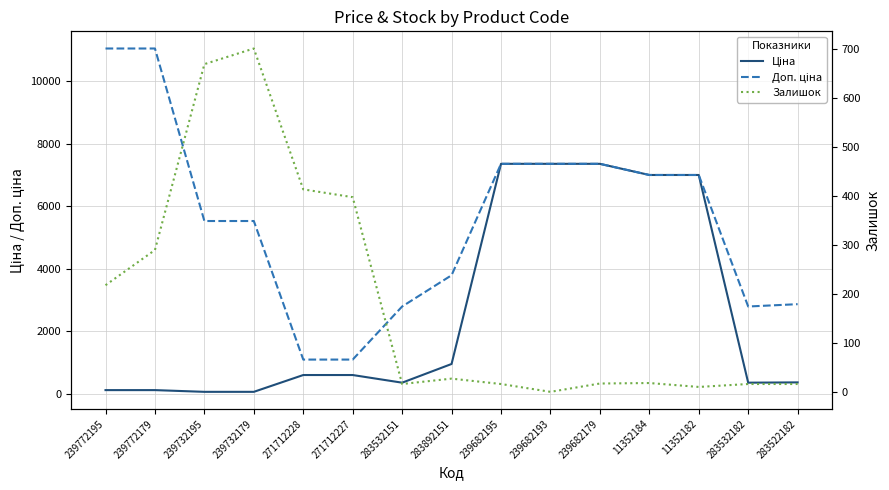

What is the value of the Доп. ціна point at the 10th from the left?

7360.2